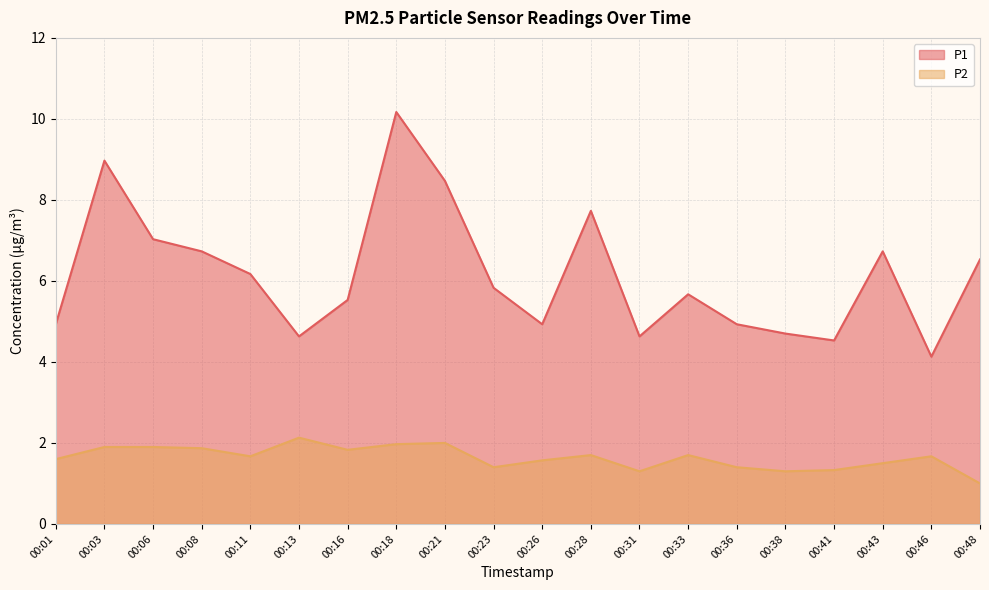

Is the value of P1 at 00:41 greater than the value of P2 at 00:41?

Yes